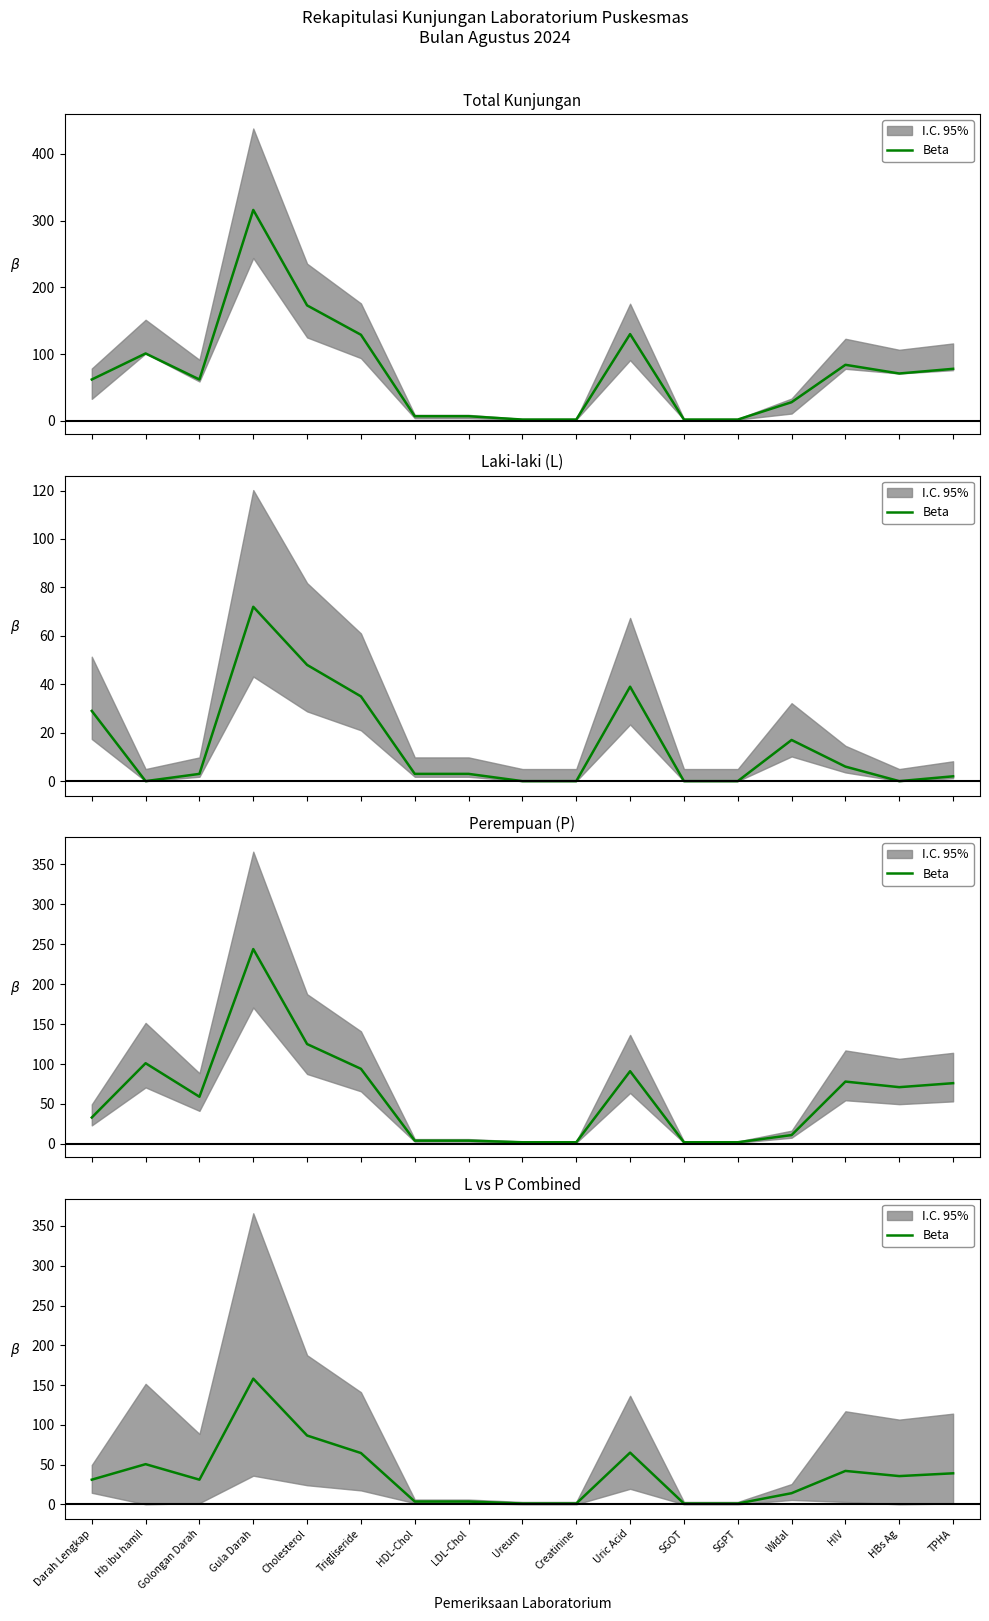

Where is the data nearest to the value 79?

Cholesterol